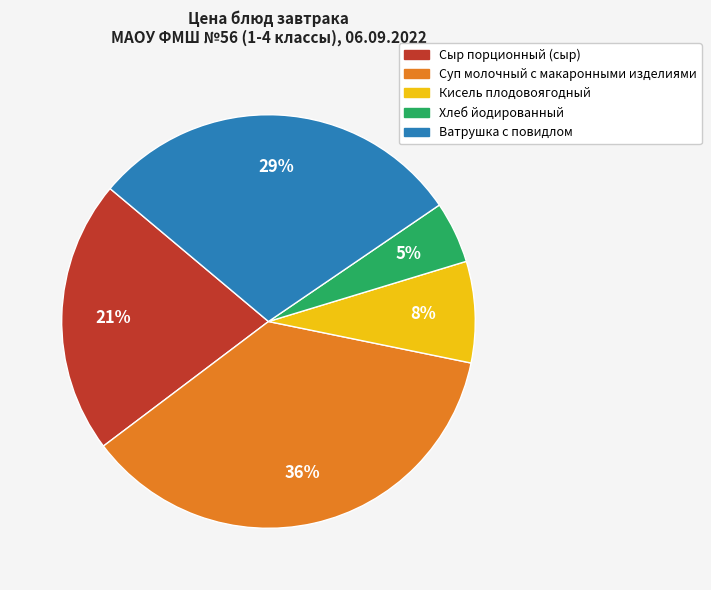

Is the sum of Сыр порционный (сыр) and Ватрушка с повидлом greater than half?

Yes